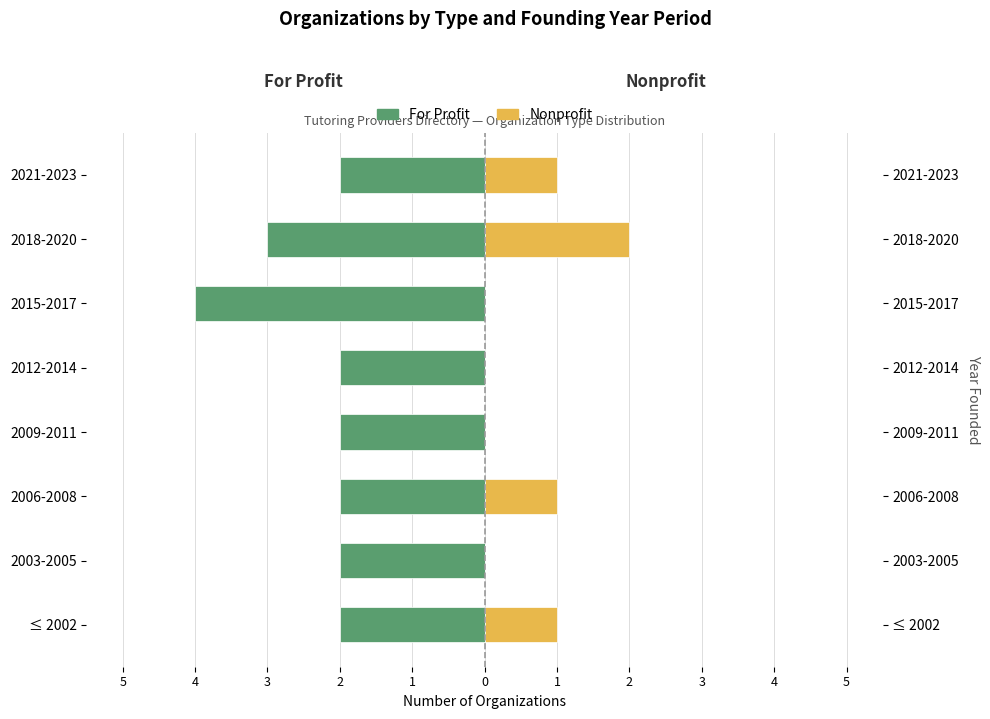

The Nonprofit series shows 1 at 2015-2017. True or false?

False